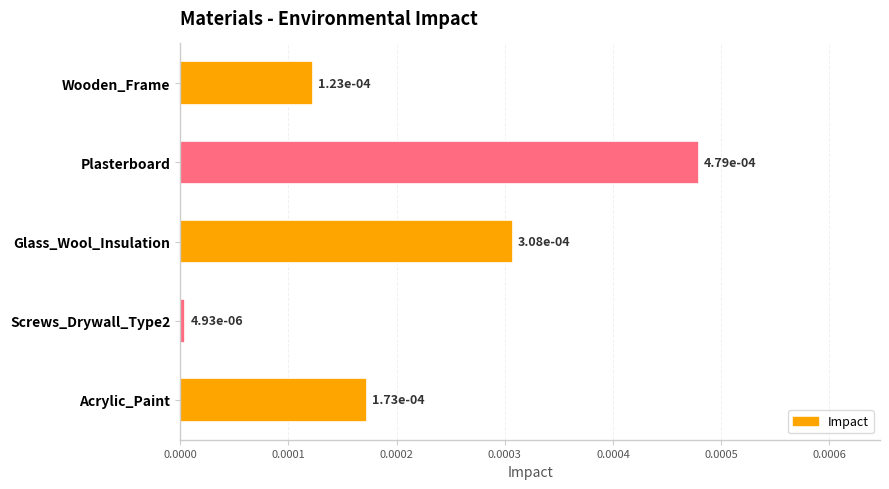

What is the label of the 4th bar from the bottom?

Plasterboard